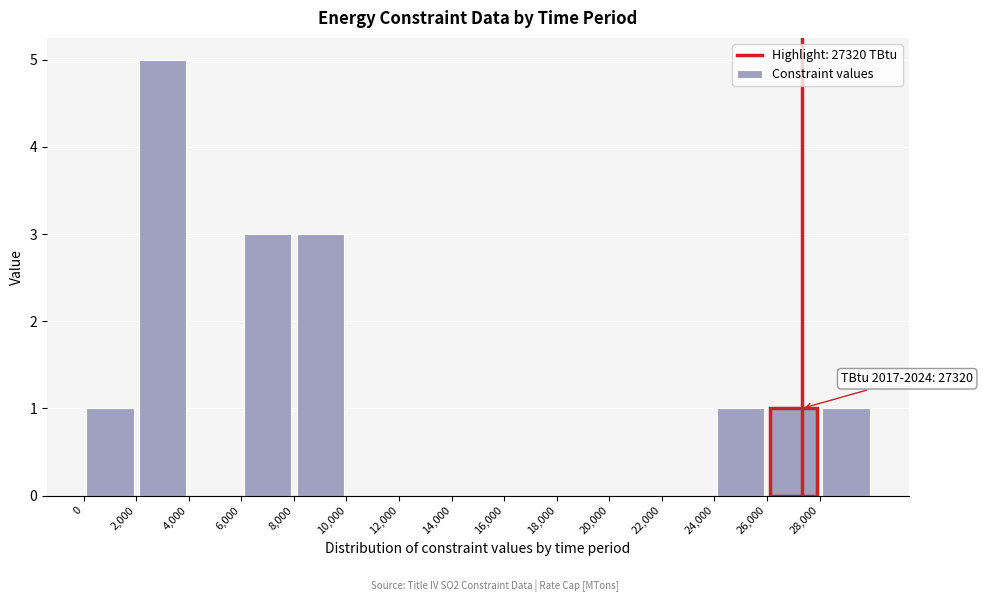

Which range on the x-axis has the tallest bar?

2000 to 4000